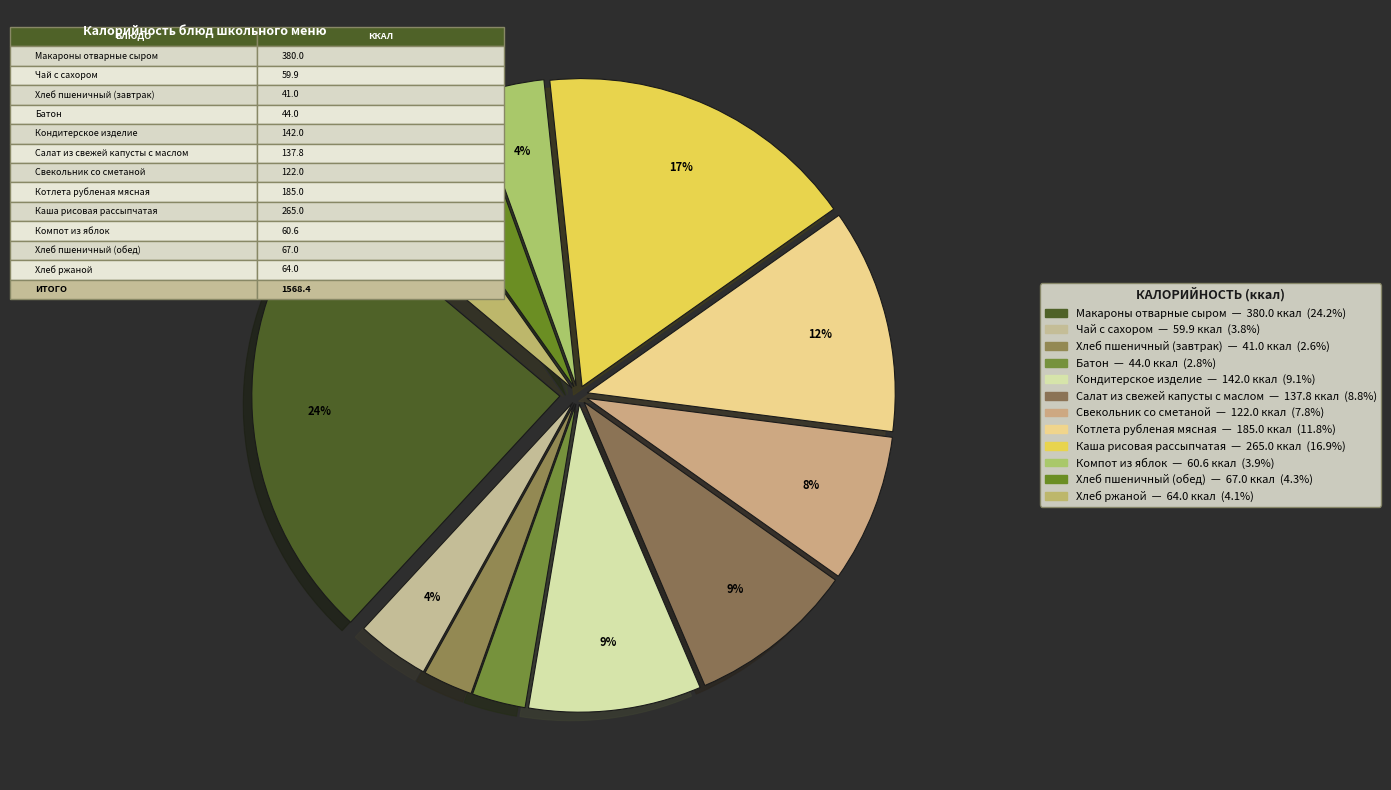

Rank the categories by value from highest to lowest.

Макароны отварные сыром, Каша рисовая рассыпчатая, Котлета рубленая мясная, Кондитерское изделие, Салат из свежей капусты с маслом, Свекольник со сметаной, Хлеб пшеничный (обед), Хлеб ржаной, Компот из яблок, Чай с сахором, Батон, Хлеб пшеничный (завтрак)